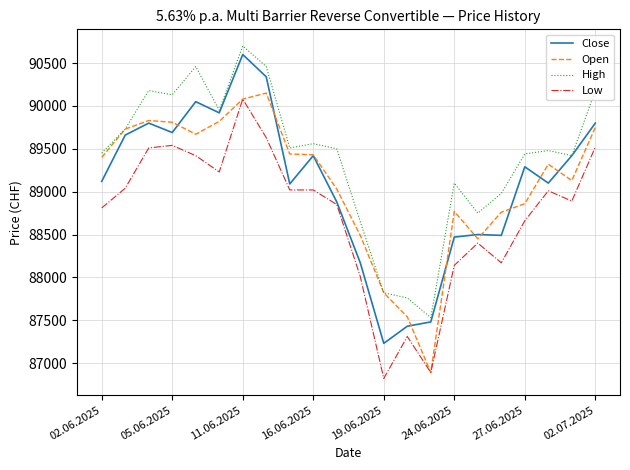

True or false: High and Low cross at least once.

False